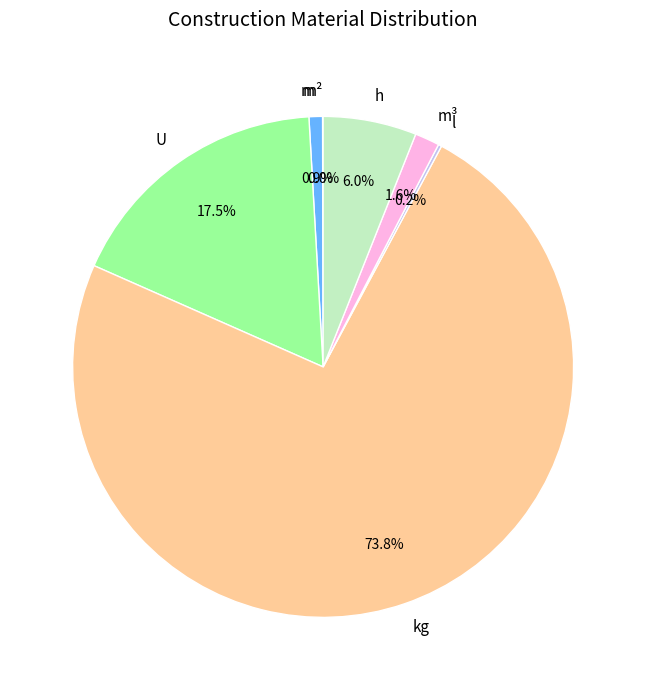

Combined, do m and kg account for over 50%?

Yes